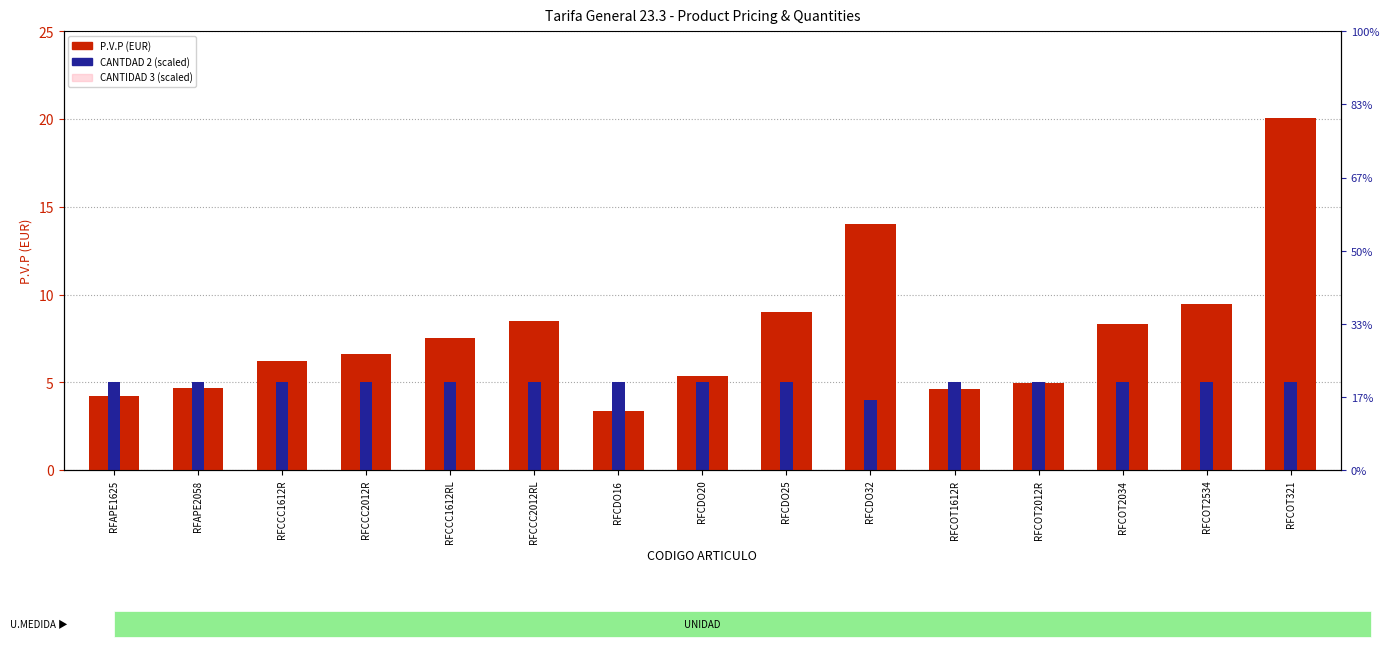

At which category is the sum across all series the highest?

RFCOT321